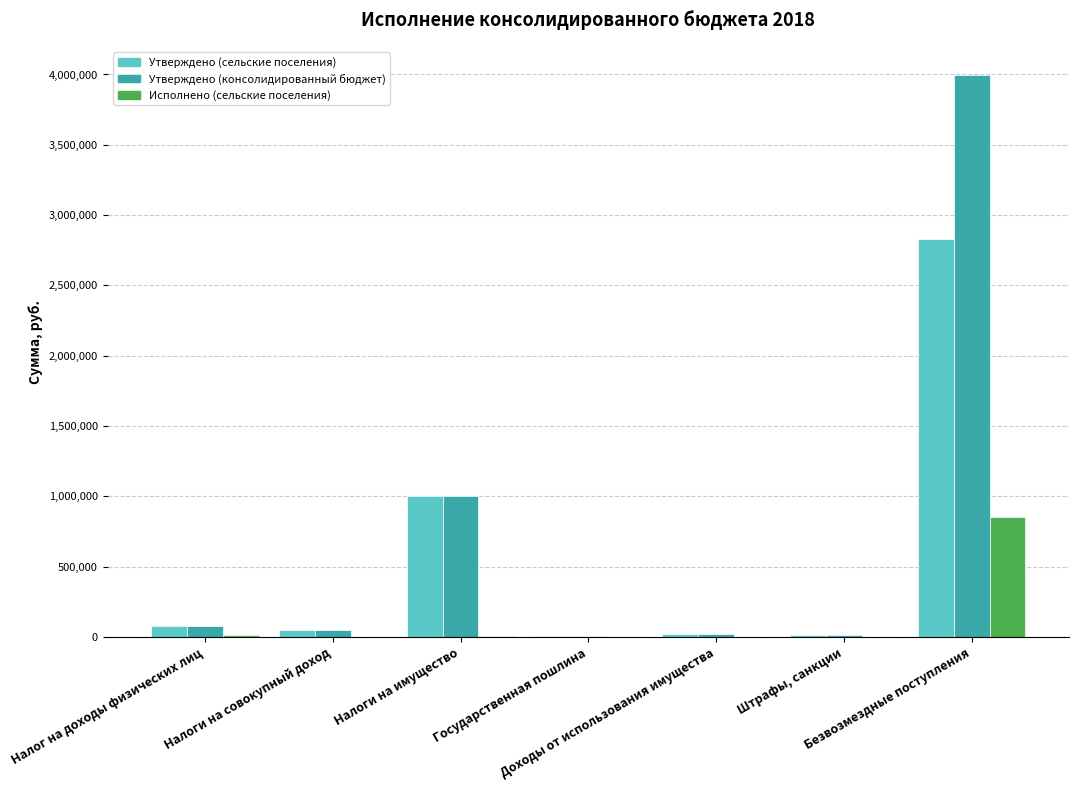

What is the greatest value displayed?

3997000.0